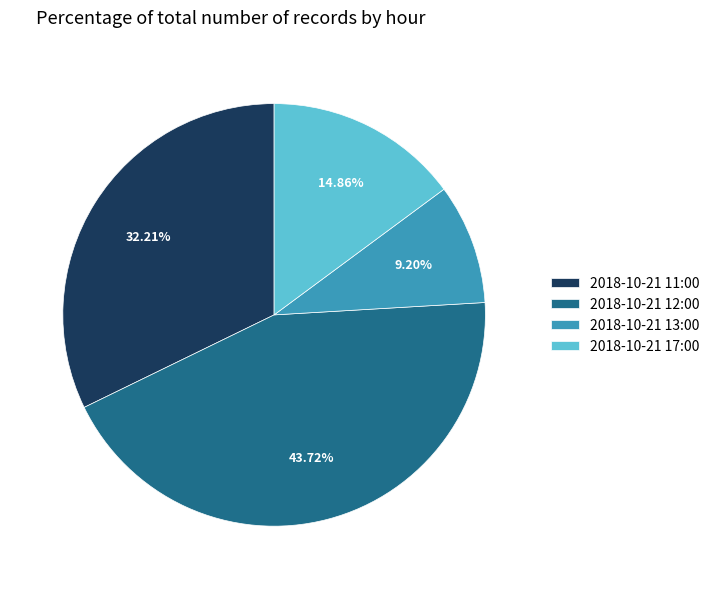

Does 2018-10-21 17:00 account for over 50% of the chart?

No